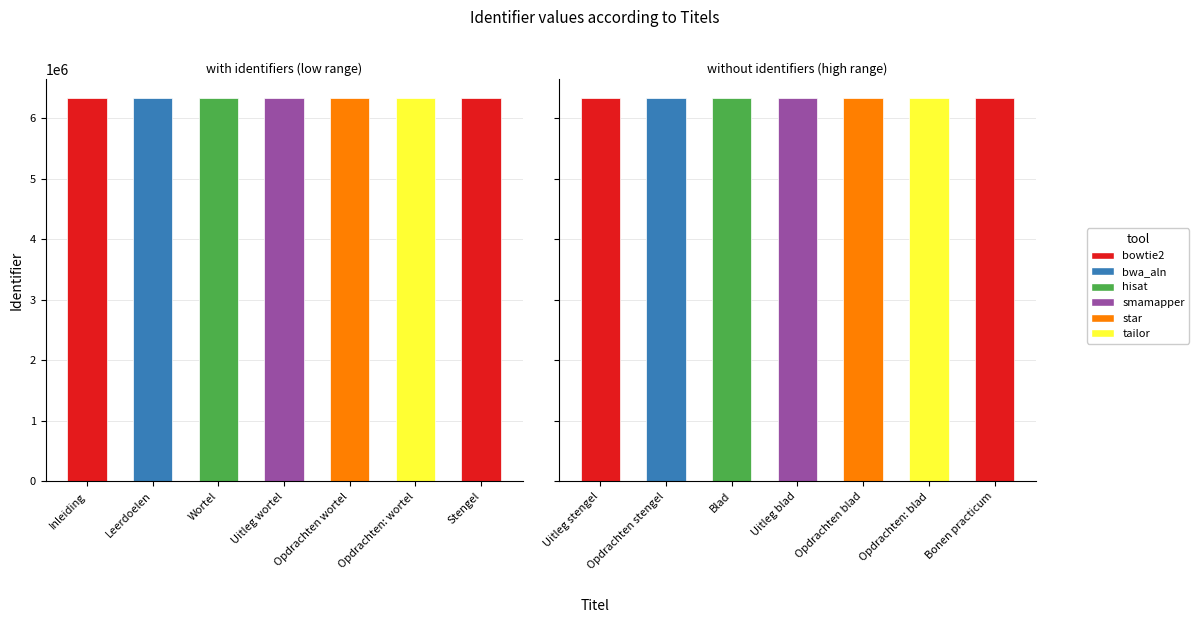

True or false: the data shows 6330866 at Uitleg blad.

True